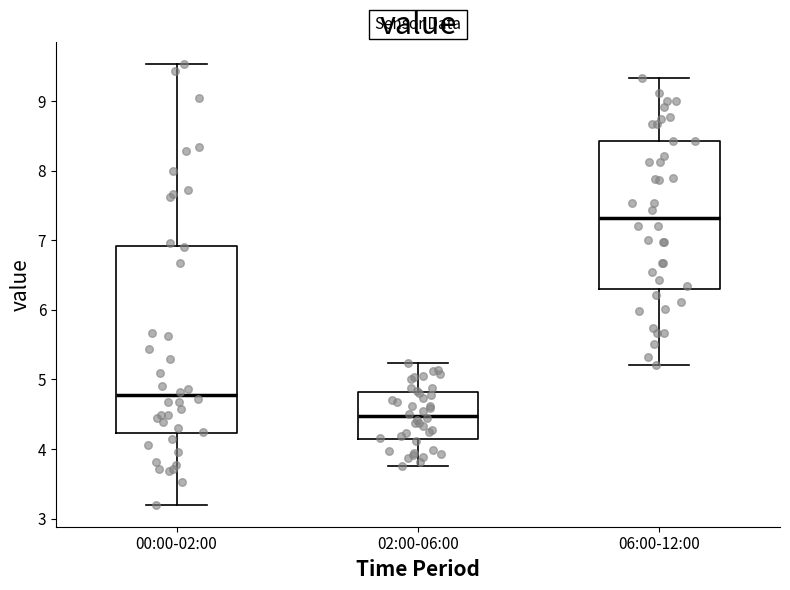

Reading left to right, transcribe this box plot: for each box, give where its median line is, the range the box spans, and where its two whiskers end, as read against the y-axis. The values are not printed on the chart, so give them approximately, as read against the axis.

00:00-02:00: median 4.8, box 4.2 to 6.9, whiskers 3.2 to 9.5
02:00-06:00: median 4.5, box 4.2 to 4.8, whiskers 3.8 to 5.2
06:00-12:00: median 7.3, box 6.3 to 8.4, whiskers 5.2 to 9.3